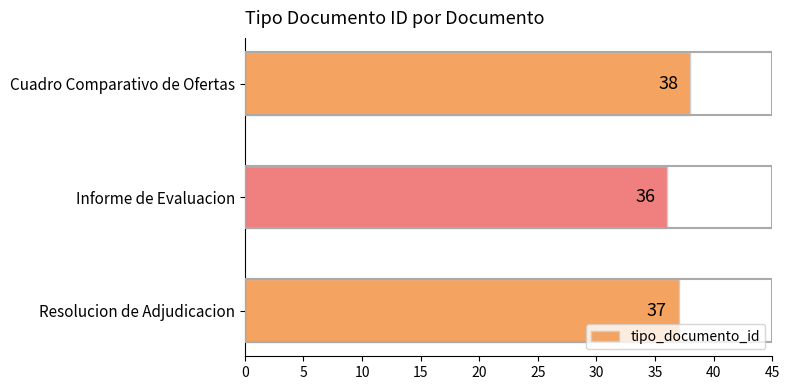

At which category does the chart reach its minimum across all series?

Informe de Evaluacion